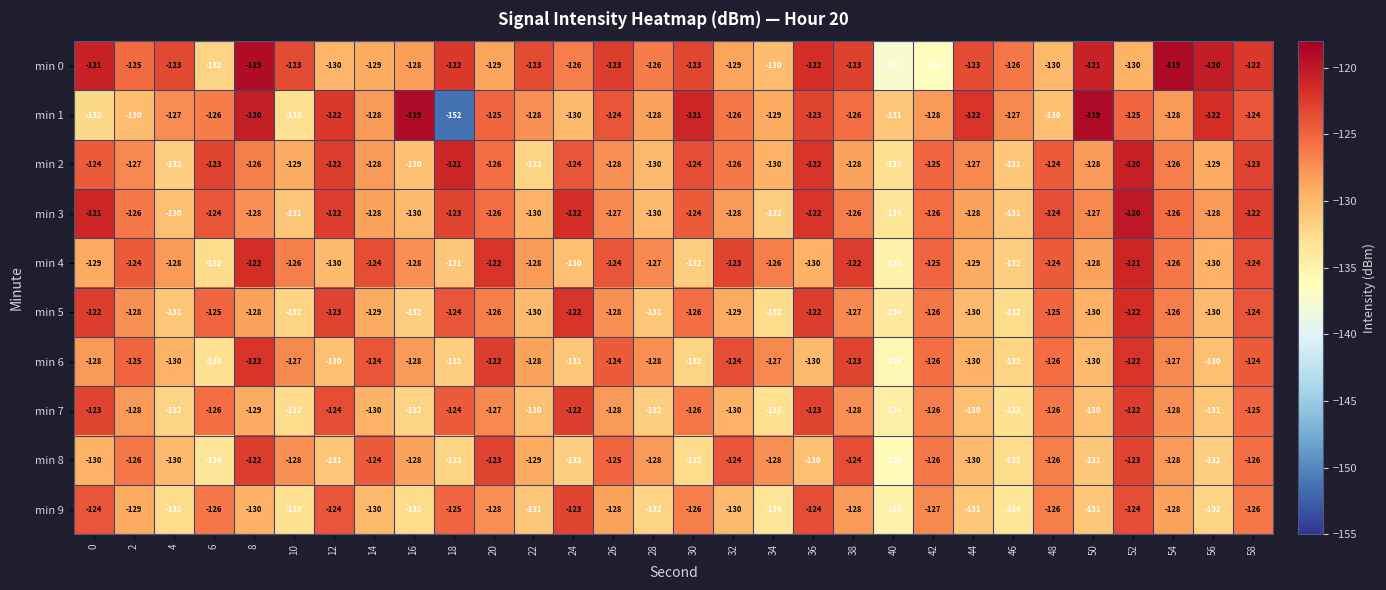

What is the minimum value shown in the chart?

-152